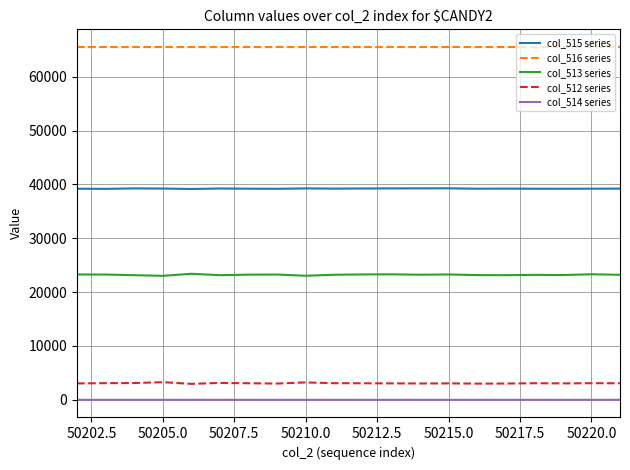

Rank the series by their maximum value, from lowest to highest.

col_514 series, col_512 series, col_513 series, col_515 series, col_516 series